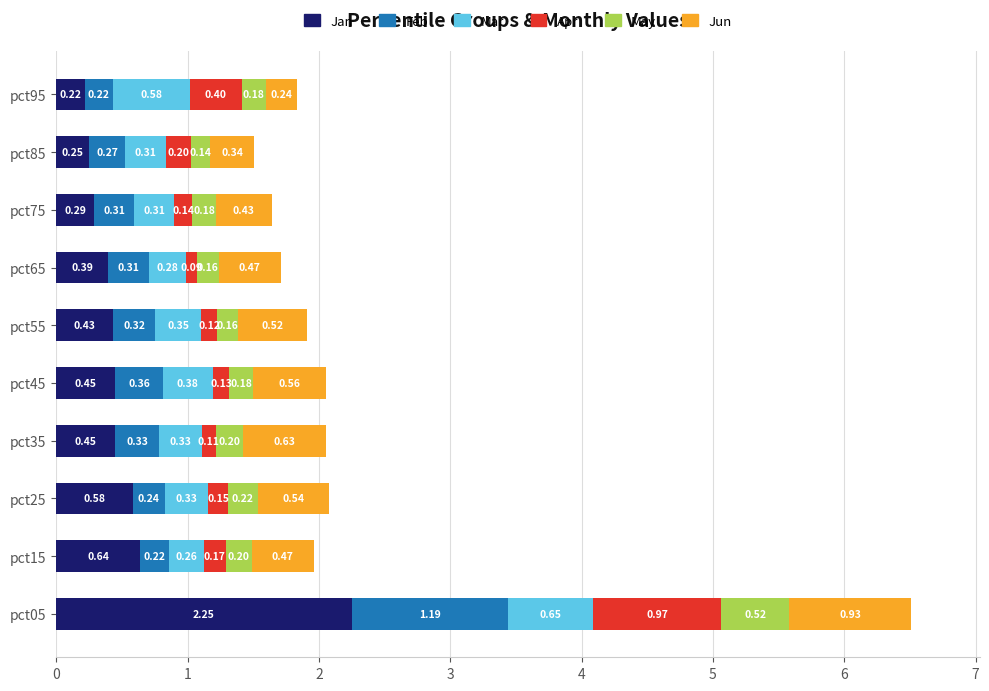

What is the difference between the second highest and minimum values in the Jan series?

0.4